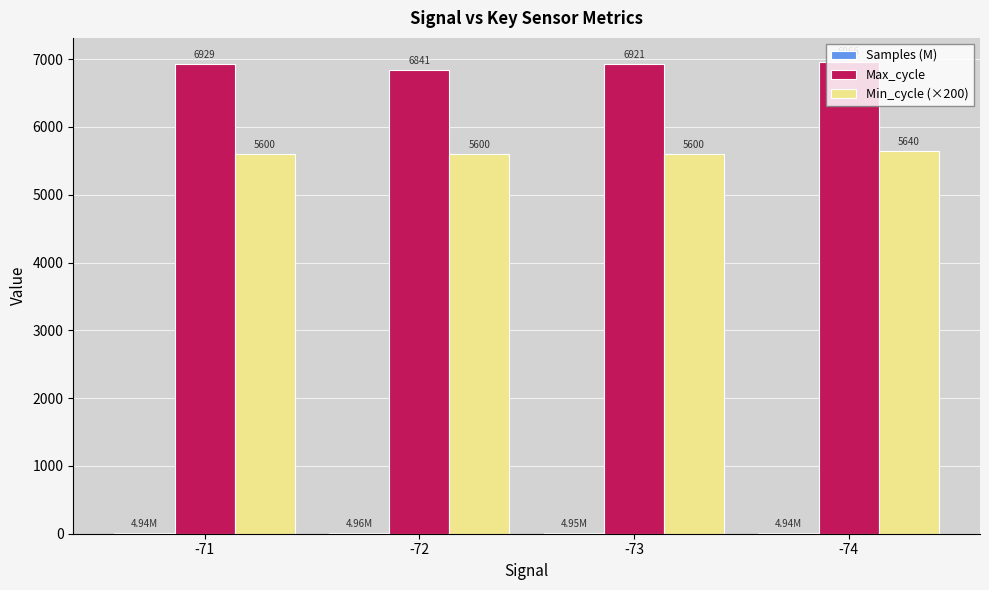

Which series changed the most between -71 and -73?

Max_cycle